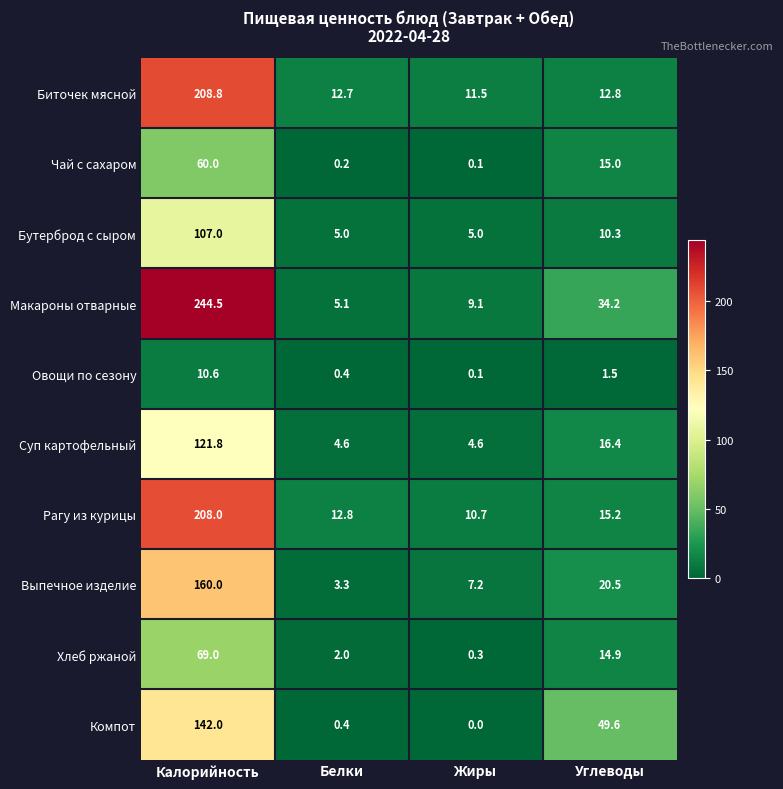

What is the difference between the highest and lowest values at Белки?

12.6